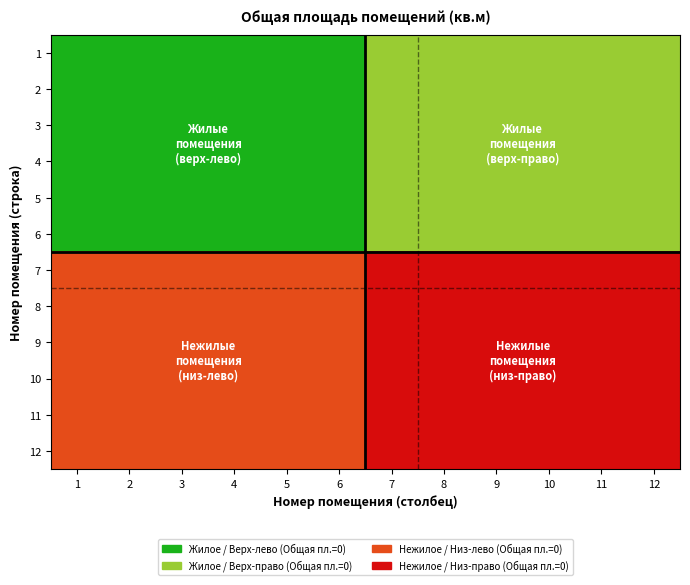

Reading left to right, what are all the values shown in this chart?

1: 1=3	2=3	3=3	4=3	5=3	6=3	7=2	8=2	9=2	10=2	11=2	12=2
2: 1=3	2=3	3=3	4=3	5=3	6=3	7=2	8=2	9=2	10=2	11=2	12=2
3: 1=3	2=3	3=3	4=3	5=3	6=3	7=2	8=2	9=2	10=2	11=2	12=2
4: 1=3	2=3	3=3	4=3	5=3	6=3	7=2	8=2	9=2	10=2	11=2	12=2
5: 1=3	2=3	3=3	4=3	5=3	6=3	7=2	8=2	9=2	10=2	11=2	12=2
6: 1=3	2=3	3=3	4=3	5=3	6=3	7=2	8=2	9=2	10=2	11=2	12=2
7: 1=1	2=1	3=1	4=1	5=1	6=1	7=0	8=0	9=0	10=0	11=0	12=0
8: 1=1	2=1	3=1	4=1	5=1	6=1	7=0	8=0	9=0	10=0	11=0	12=0
9: 1=1	2=1	3=1	4=1	5=1	6=1	7=0	8=0	9=0	10=0	11=0	12=0
10: 1=1	2=1	3=1	4=1	5=1	6=1	7=0	8=0	9=0	10=0	11=0	12=0
11: 1=1	2=1	3=1	4=1	5=1	6=1	7=0	8=0	9=0	10=0	11=0	12=0
12: 1=1	2=1	3=1	4=1	5=1	6=1	7=0	8=0	9=0	10=0	11=0	12=0